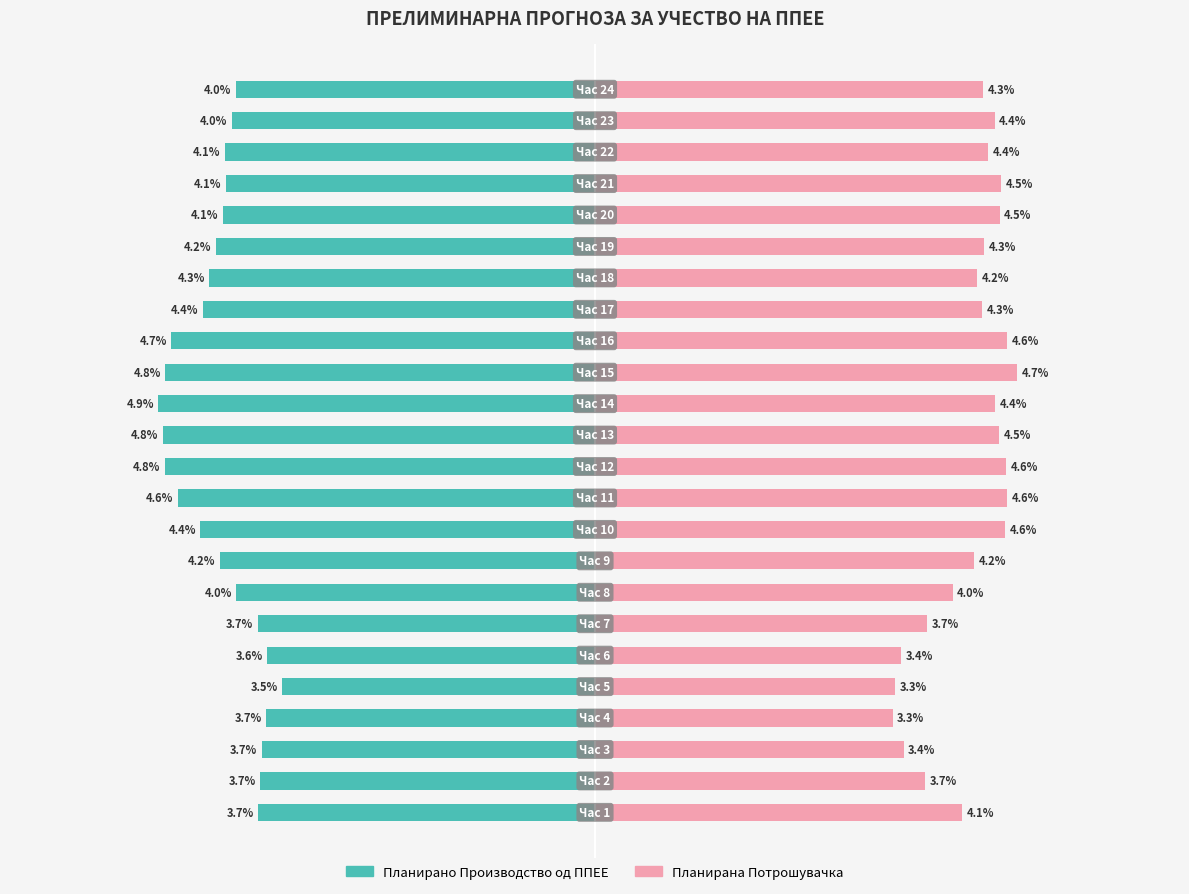

What is the maximum value for Планирана Потрошувачка?

4.7